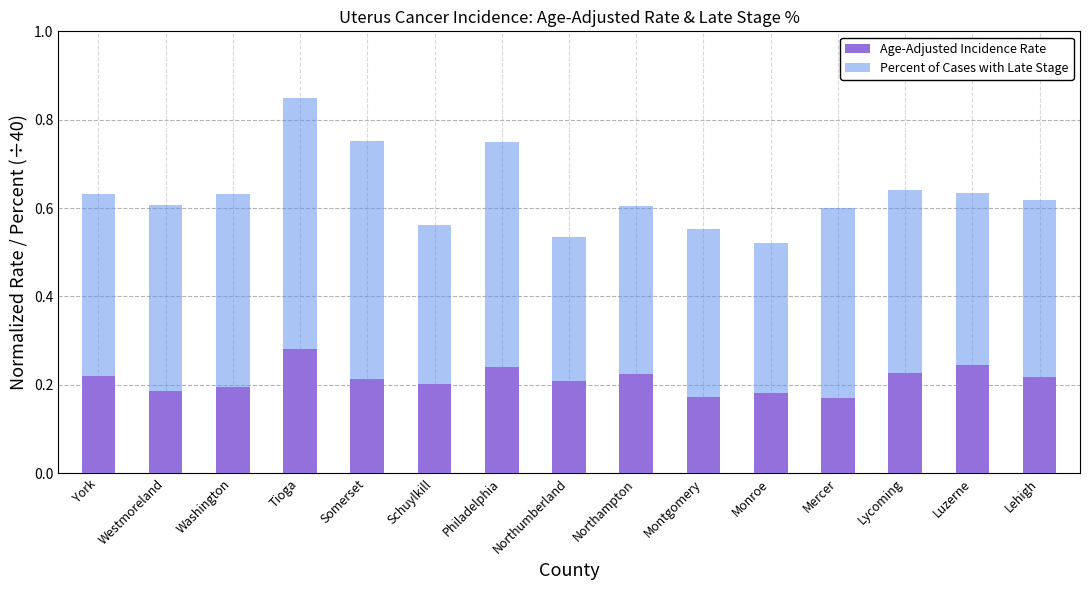

The Age-Adjusted Incidence Rate series shows 0.2 at Schuylkill. True or false?

True